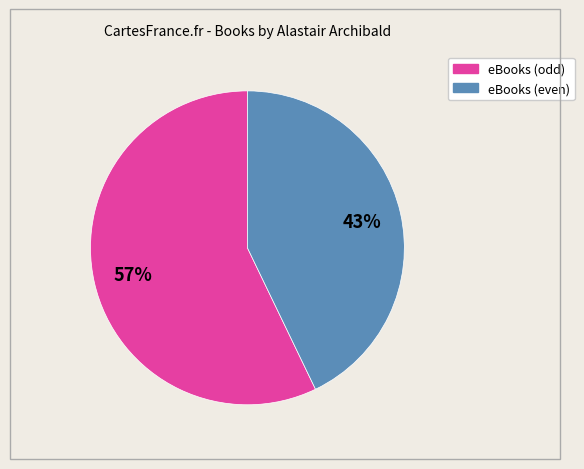

To the nearest percent, what is the difference between the largest and smallest slice percentages?

14%